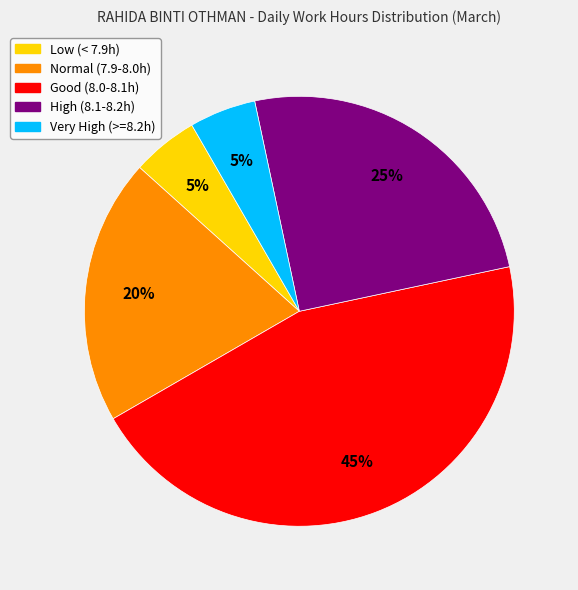

Does any single category account for the majority?

No